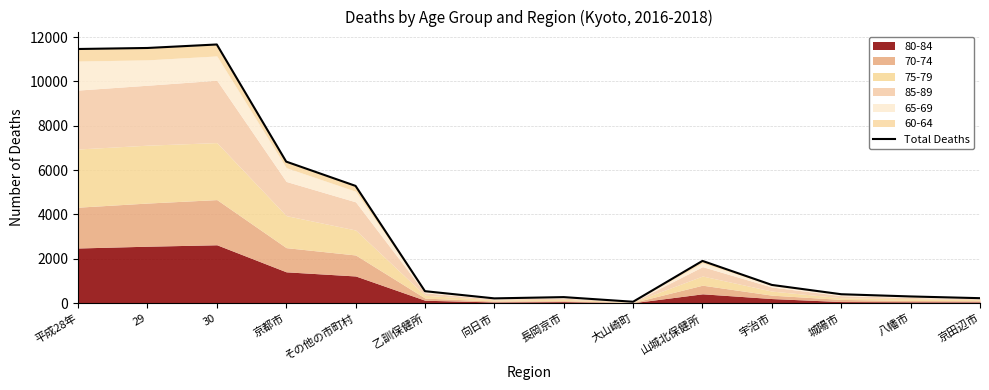

What is the ratio of the value at 乙訓保健所 to the value at 八幡市?

1.8